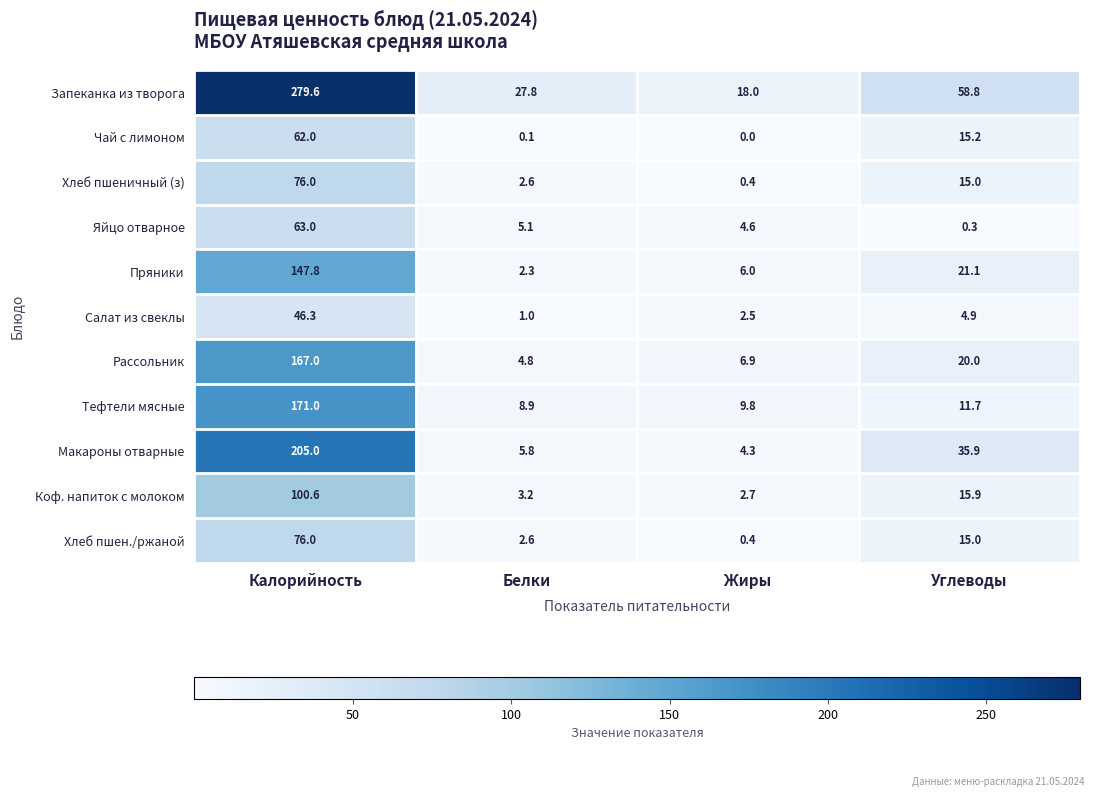

What is the sum of the Яйцо отварное values at Жиры and Углеводы?

4.9